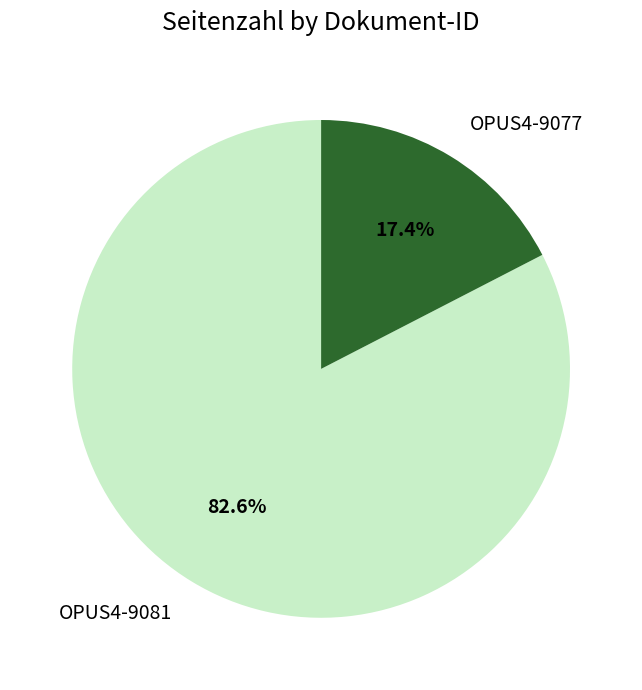

The OPUS4-9081 slice represents 76% of the pie. True or false?

False